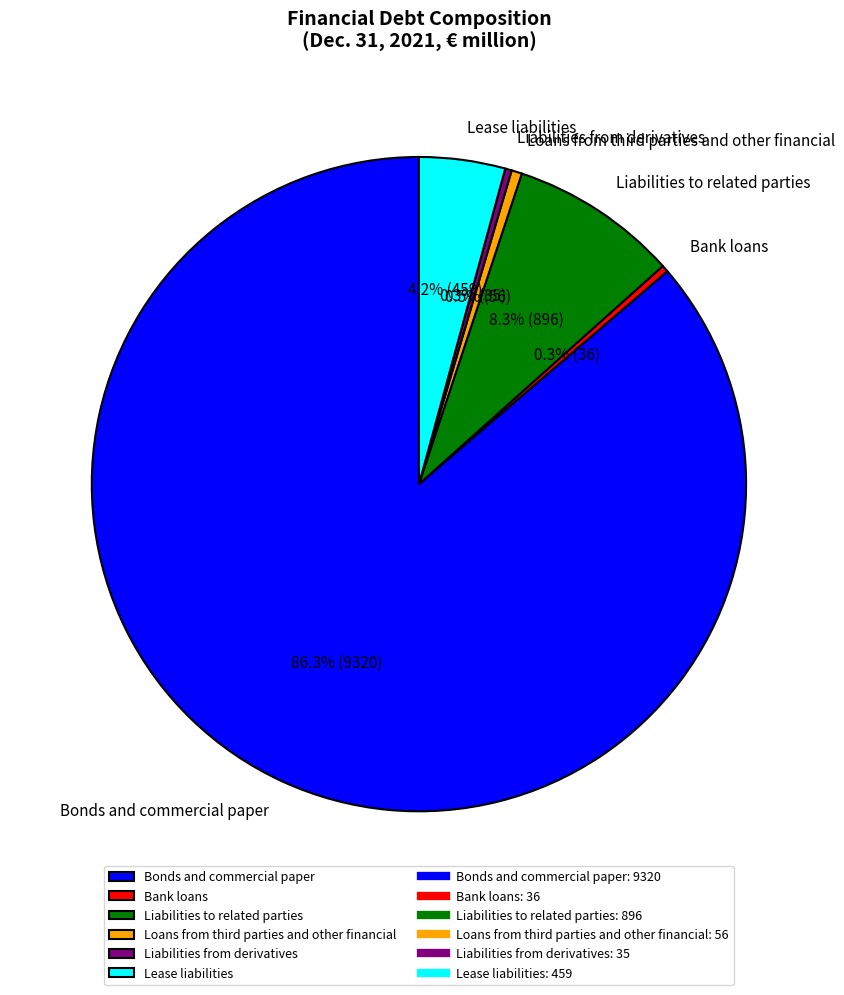

To the nearest percent, what is the difference between the Liabilities from derivatives and Bonds and commercial paper slice percentages?

86%